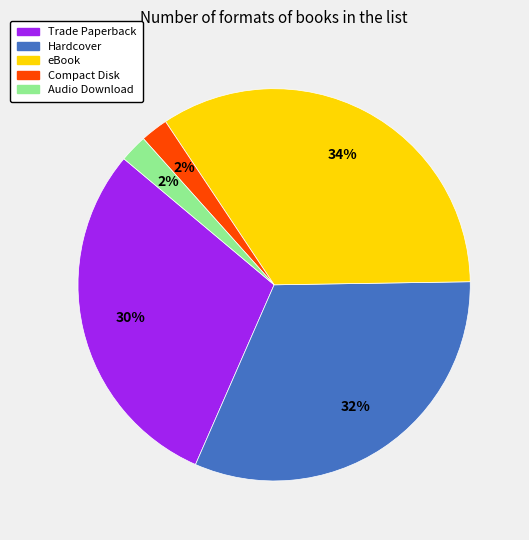

Between Compact Disk and Hardcover, which is larger?

Hardcover